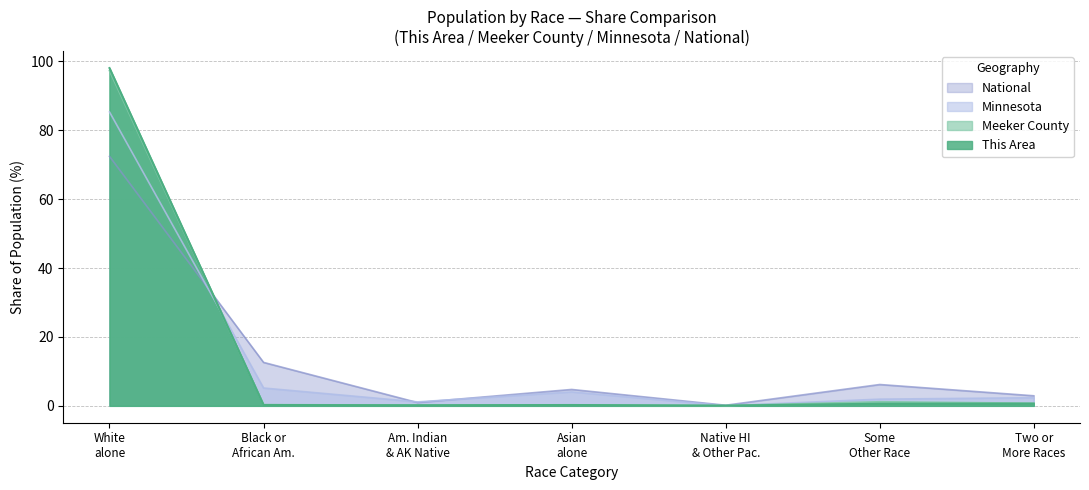

What is the difference between the second highest and second lowest values in the National series?

11.7